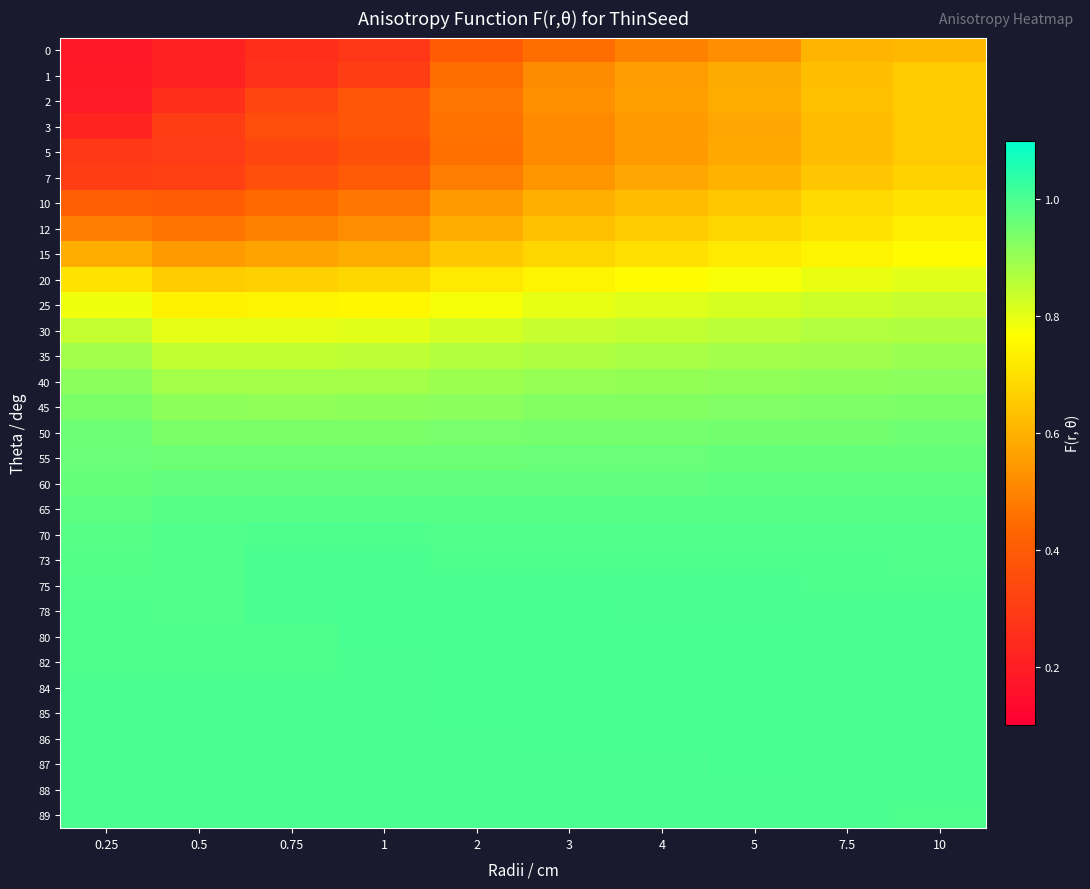

At 0.75, list the series in order from smallest to largest.

0, 1, 5, 2, 3, 7, 10, 12, 15, 20, 25, 30, 35, 40, 45, 50, 55, 60, 65, 70, 80, 82, 84, 85, 73, 86, 88, 78, 87, 89, 75